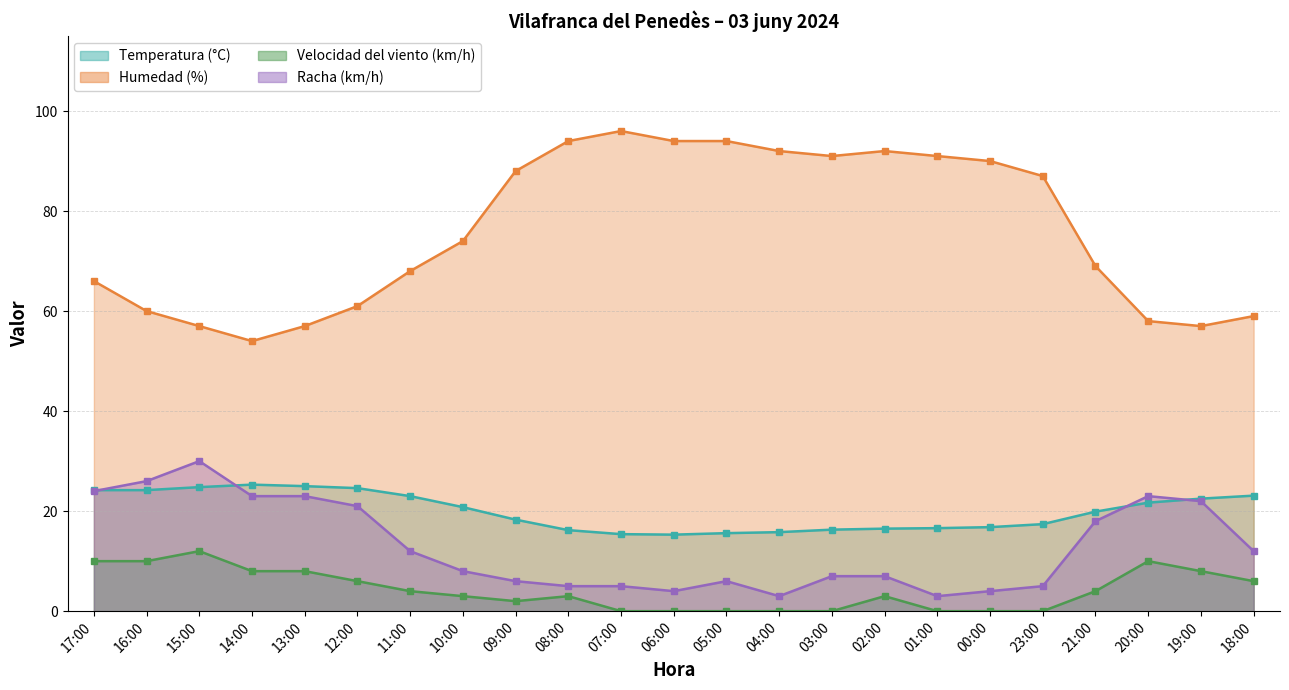

What is the difference between the highest and lowest values at 01:00?

91.0